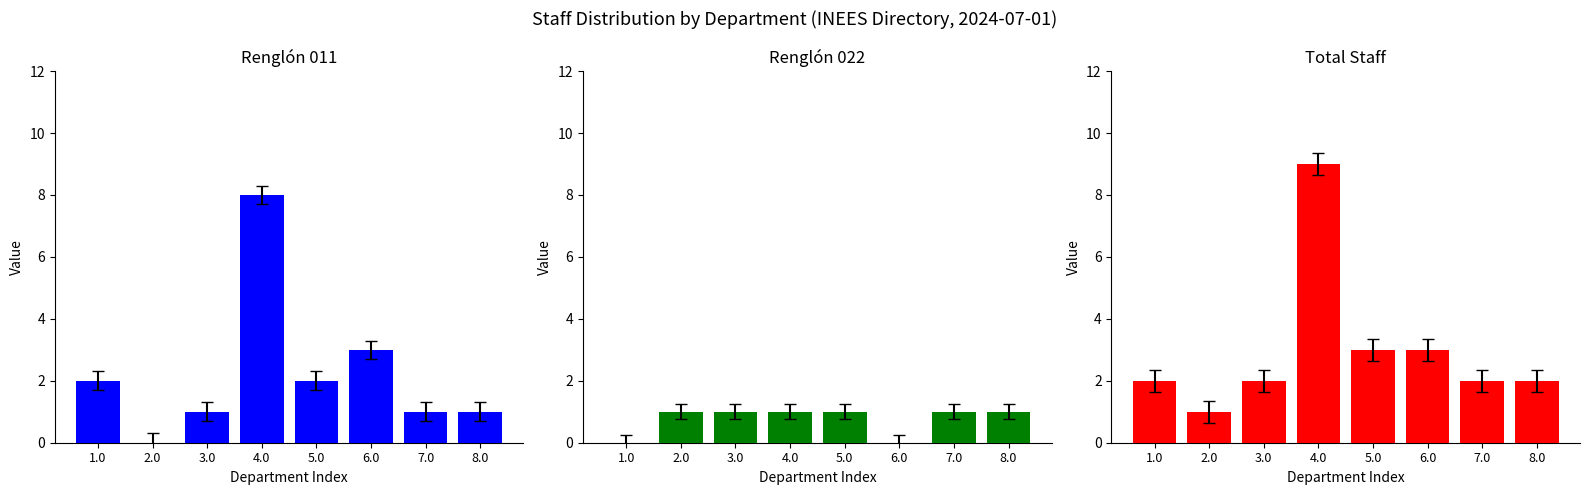

Reading left to right, list all the values displayed in this chart.

Renglón 011: 2	0	1	8	2	3	1	1
Renglón 022: 0	1	1	1	1	0	1	1
Total Staff: 2	1	2	9	3	3	2	2